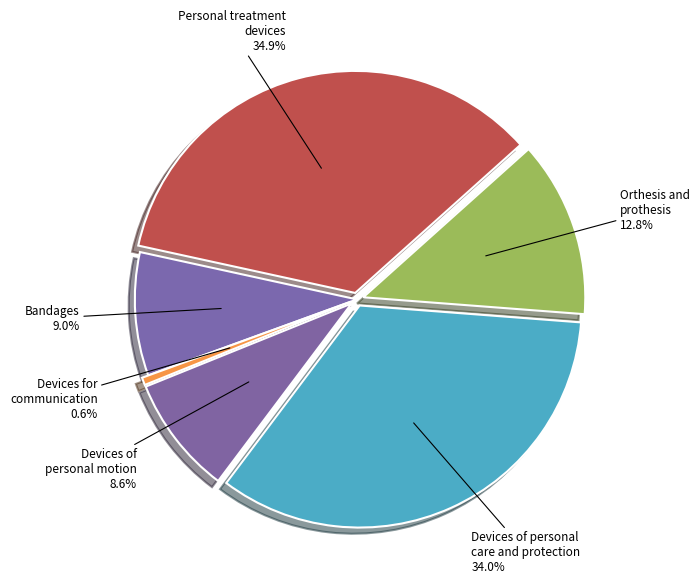

To the nearest percent, what is the difference between the largest and smallest slice percentages?

34%